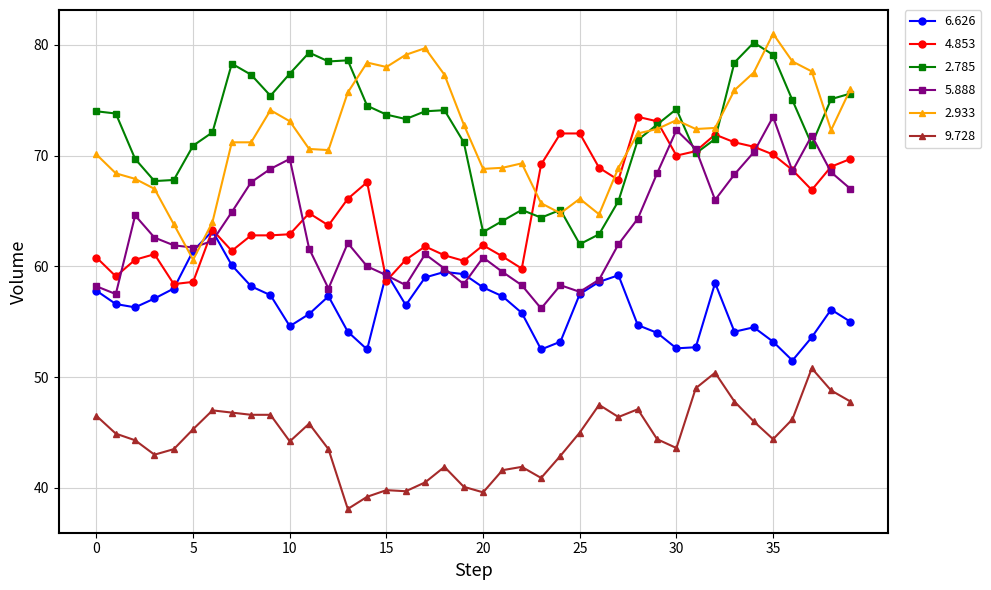

What is the value of the 4.853 point at the 31st from the left?

70.0